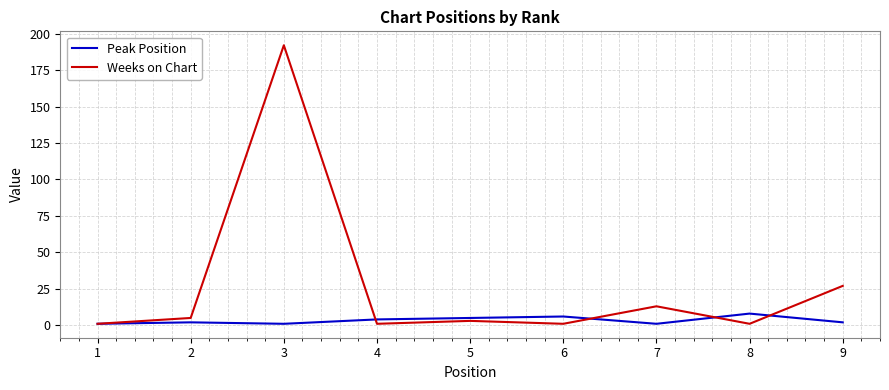

What is the sum of all Weeks on Chart values?

244